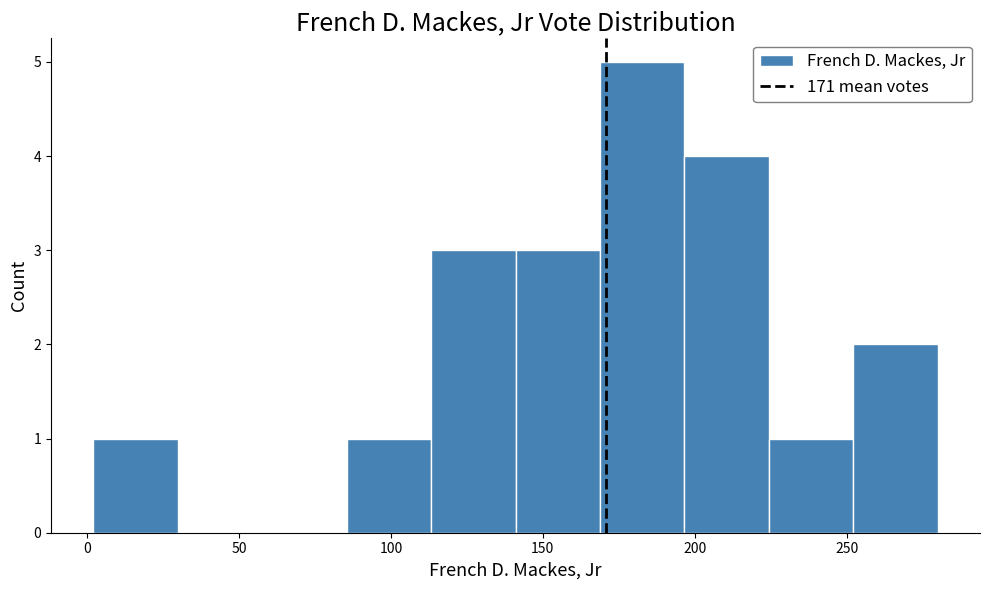

What is the height of the bar covering 250 to 280 on the x-axis? Neither the bar edges nor the heights are printed on the chart, so give them approximately, as read against the axes.

2